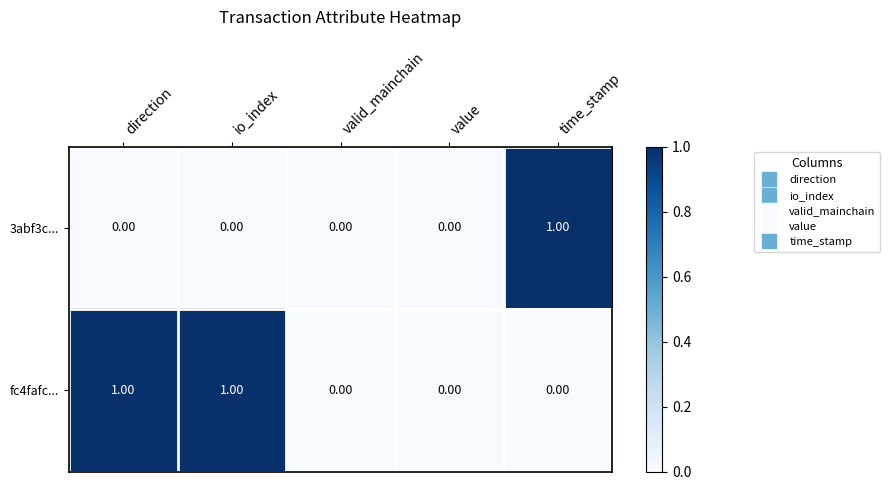

Which category has the highest value in the 3abf3c... series?

time_stamp